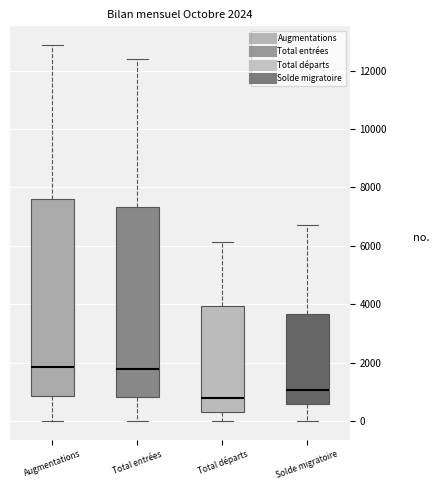

Comparing the boxes themselves (not the whiskers), which one is the tallest?

Augmentations